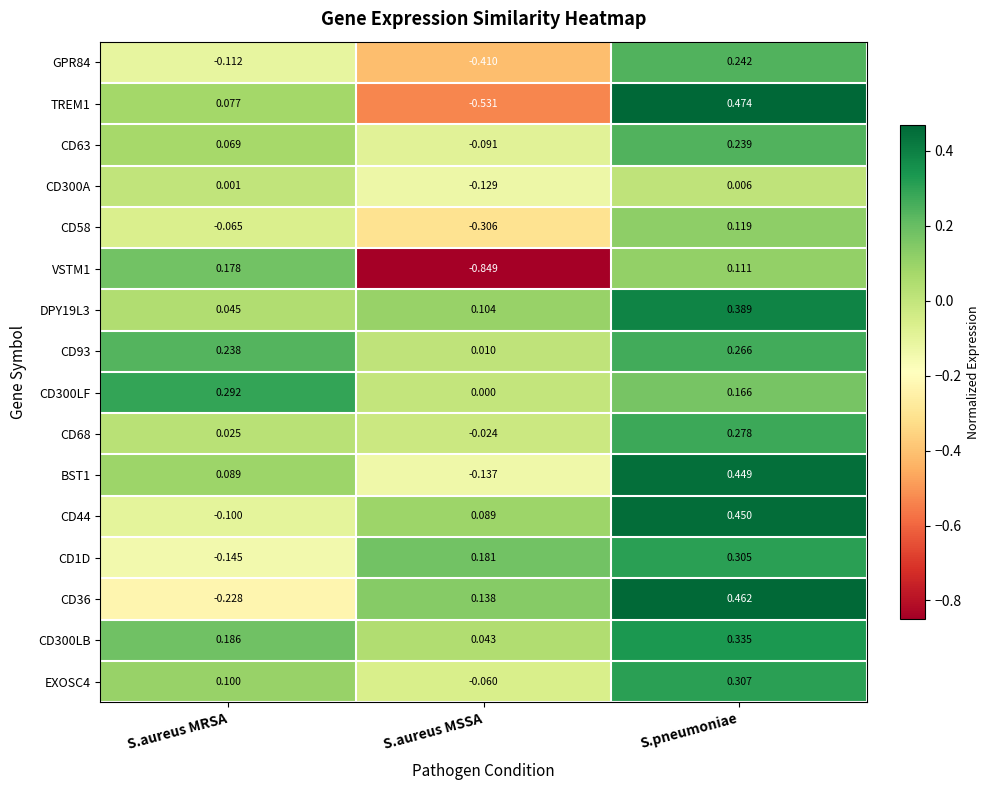

At which label does CD63 first exceed 0?

S.aureus MRSA